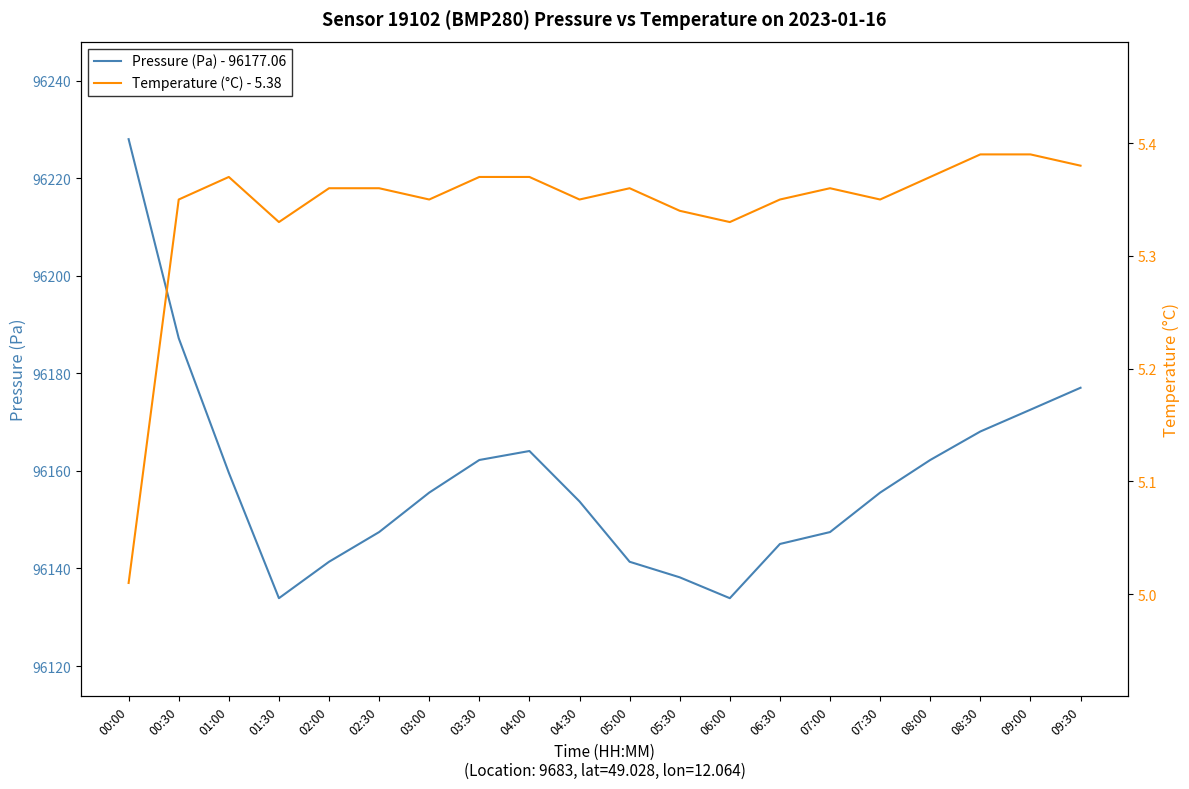

Which series has the largest total across all categories?

Pressure (Pa) - 96177.06